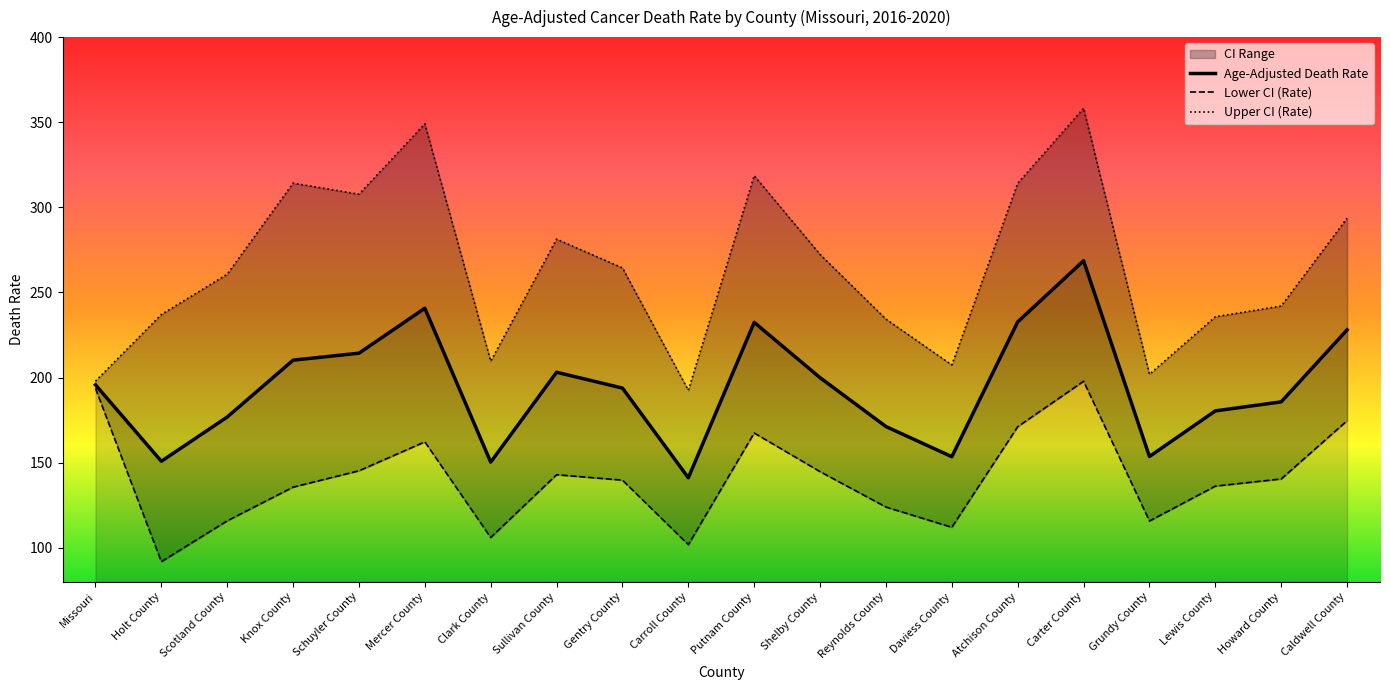

Where does the Lower CI (Rate) series first go above 140?

Missouri